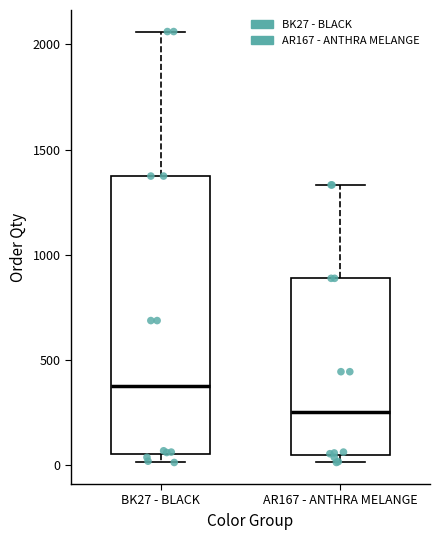

Where does the upper whisker of the box for BK27 - BLACK end on the y-axis? The values are not printed on the chart, so give them approximately, as read against the axis.

2050